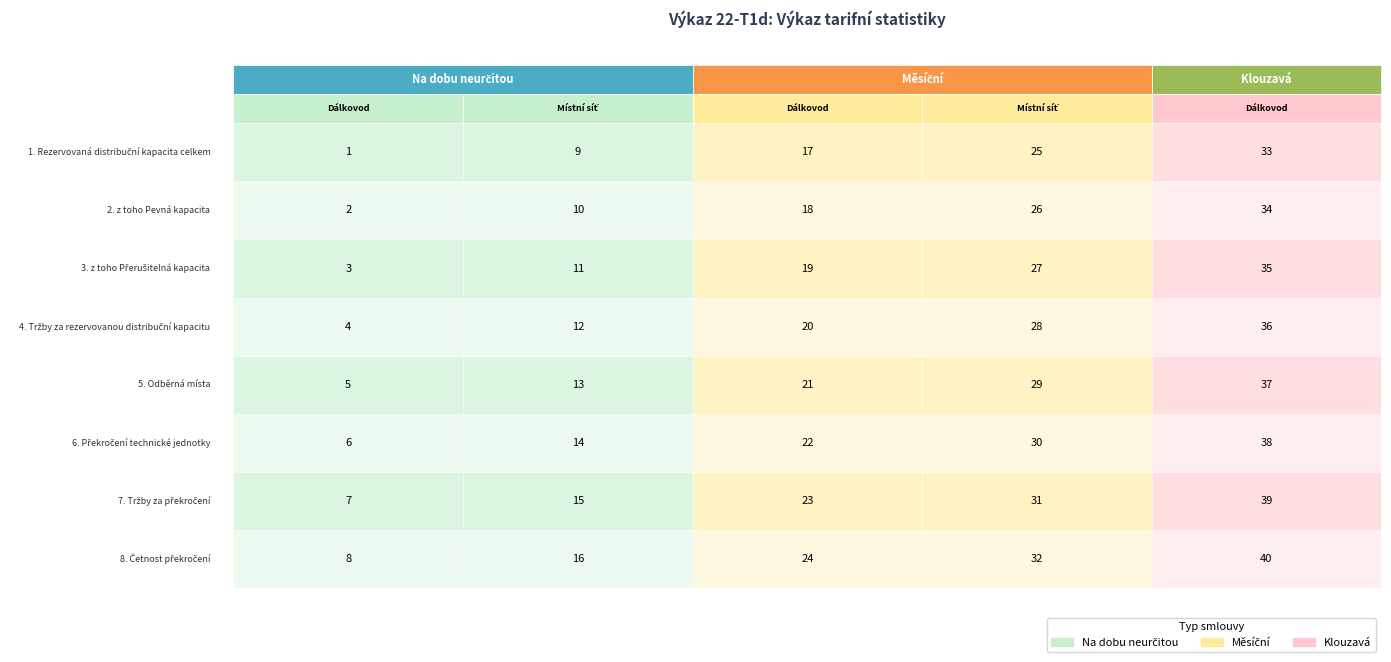

Rank the series by their maximum value, from lowest to highest.

Na dobu neurčitou / Dálkovod, Na dobu neurčitou / Místní síť, Měsíční / Dálkovod, Měsíční / Místní síť, Klouzavá / Dálkovod